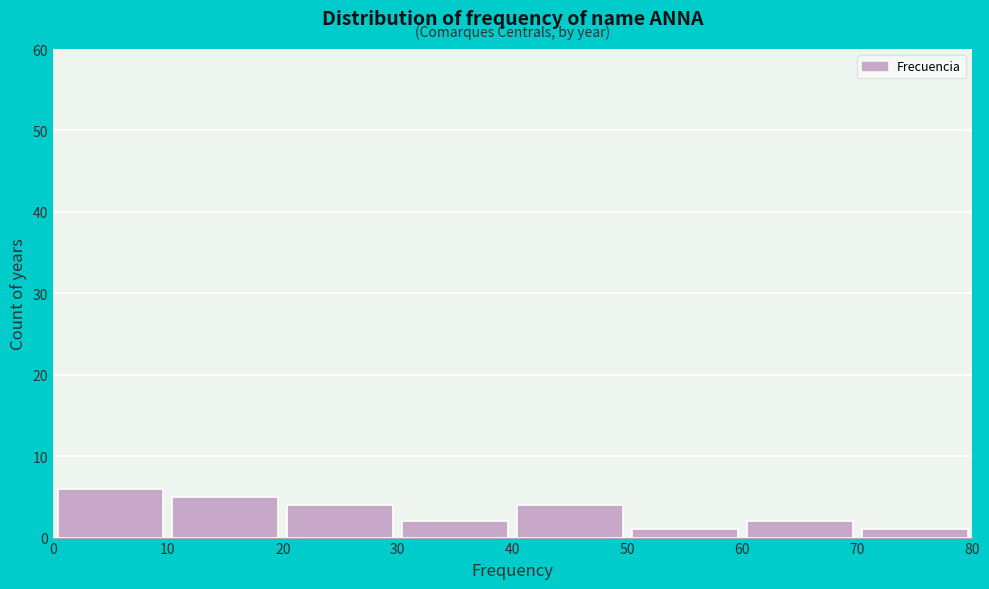

How tall is the bar that spans 40 to 50 on the x-axis? The values are not printed on the chart, so give them approximately, as read against the axis.

4